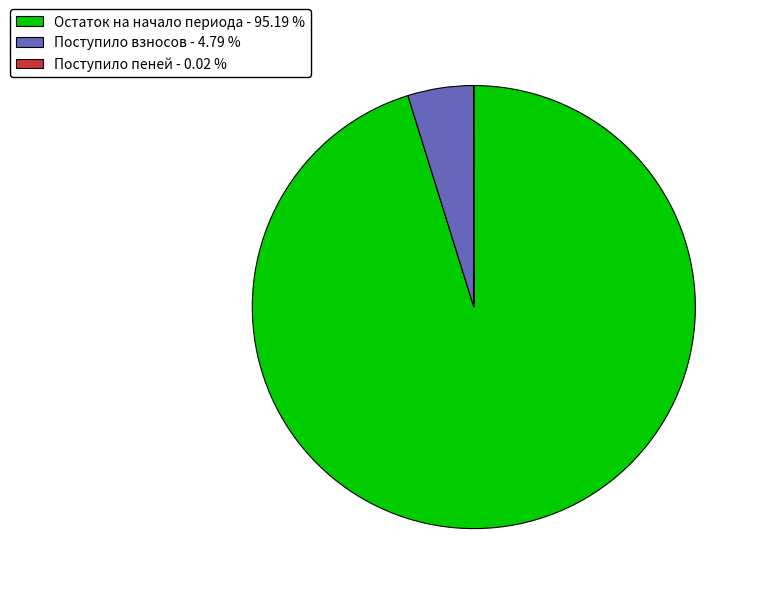

What is the largest slice in the pie chart?

Остаток на начало периода - 95.19 %